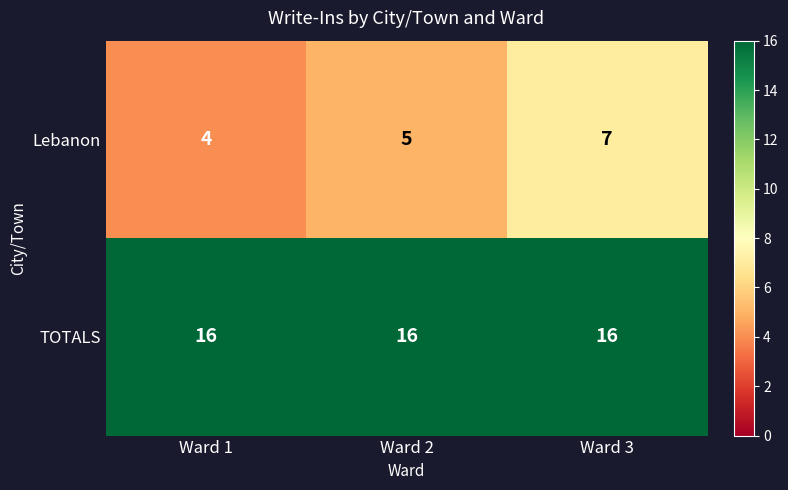

How many categories are shown in the chart?

3